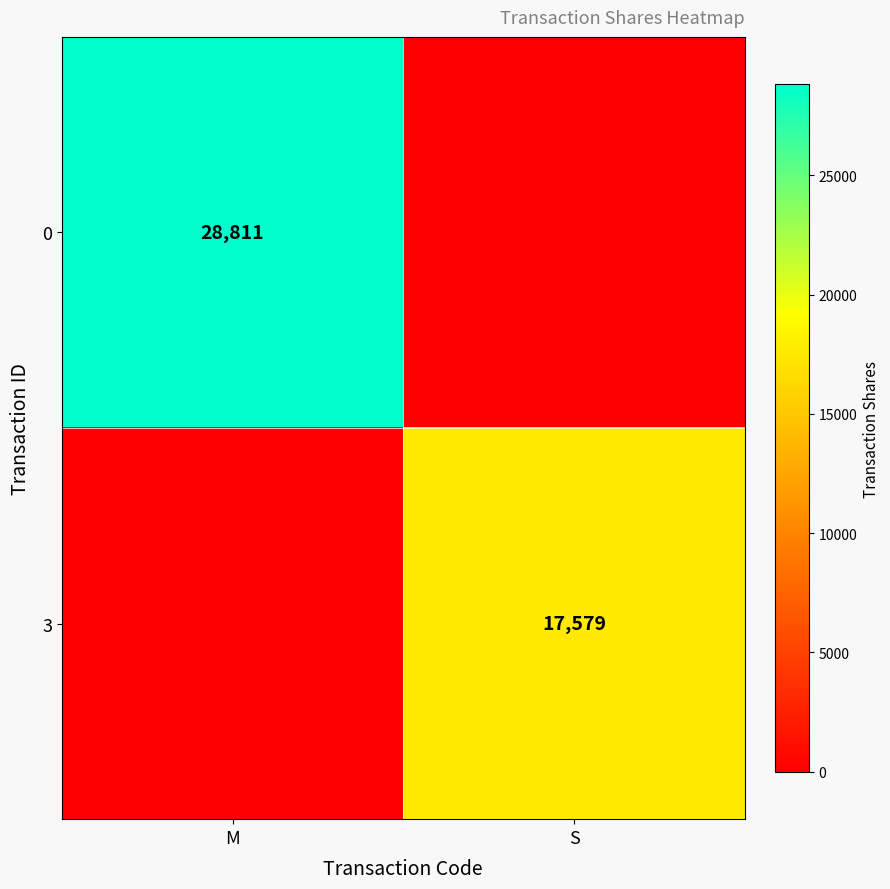

True or false: 3 has a value of 17579 at S.

True